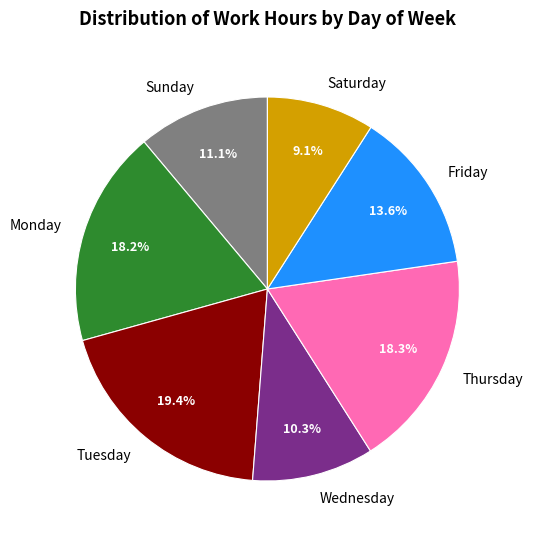

Does any single category account for the majority?

No